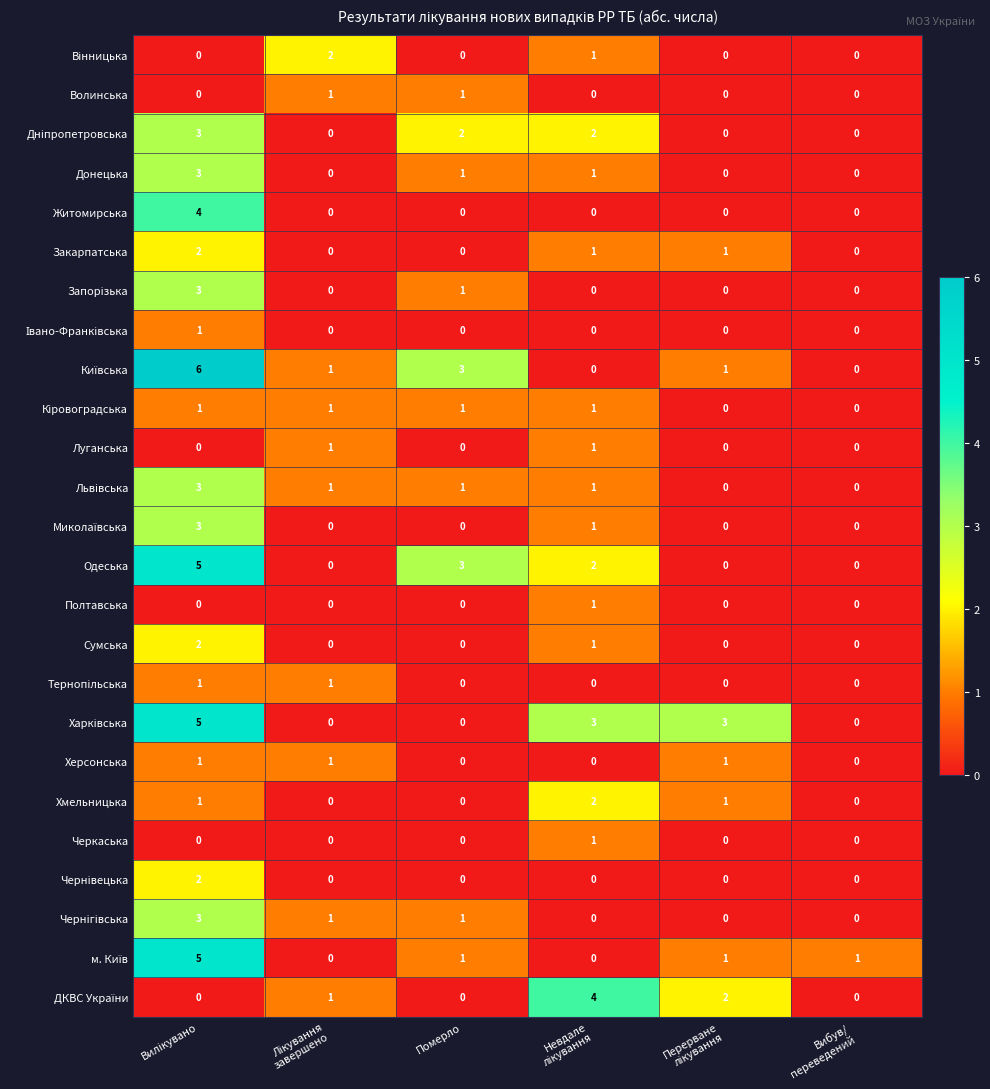

What is the total value across all series at Померло?

15